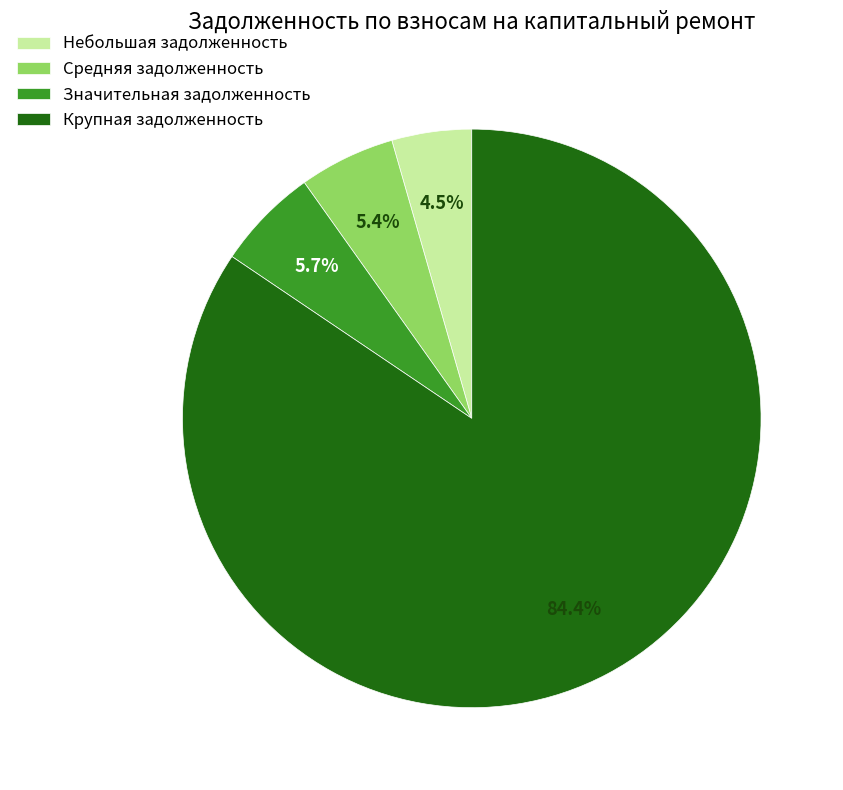

Between Значительная задолженность and Небольшая задолженность, which is larger?

Значительная задолженность